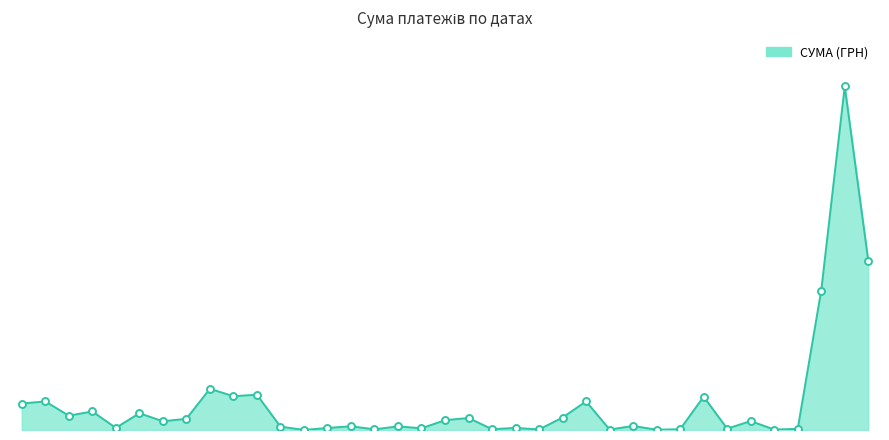

Does the chart display data point markers on the line(s)?

No